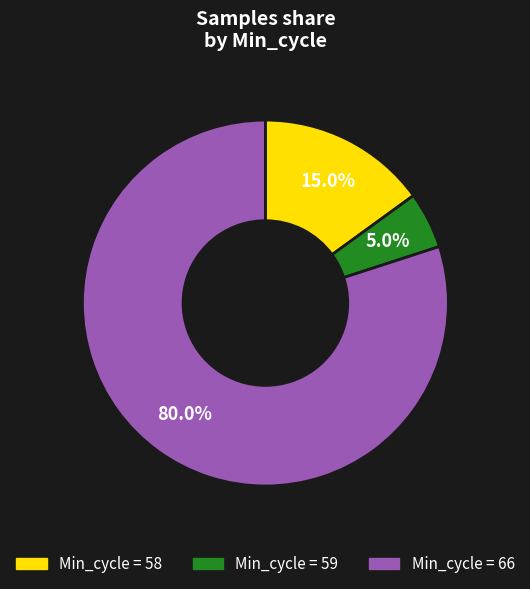

Does any single category account for the majority?

Yes